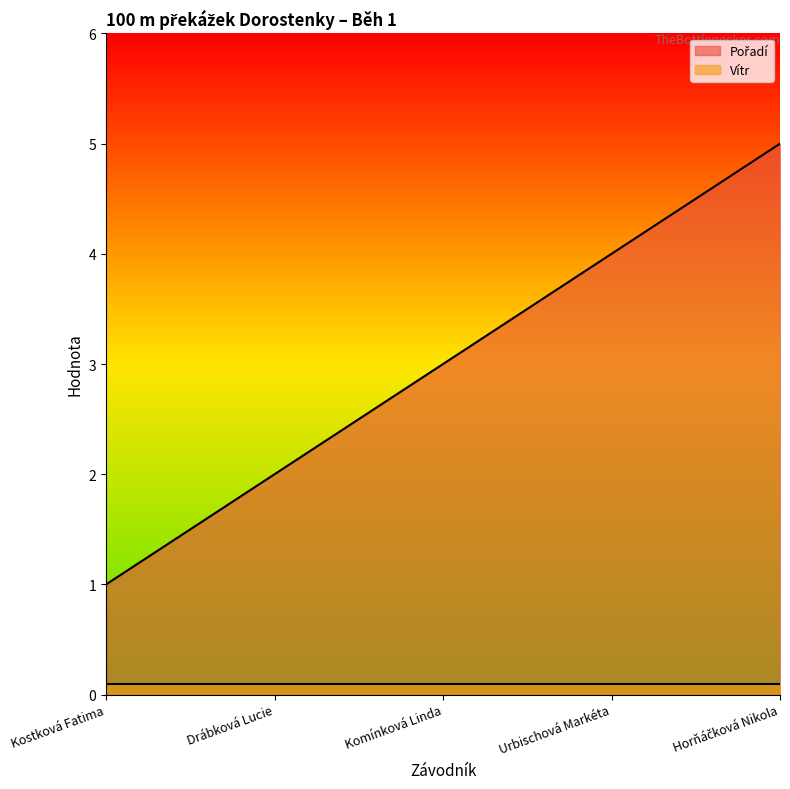

How many values are between 2 and 4?

3